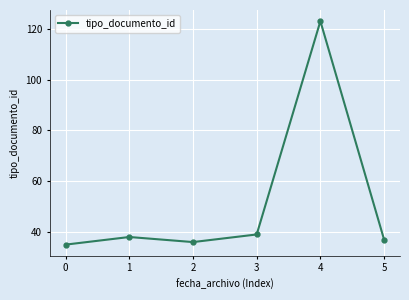

What is the value of the 1st point from the left?

35